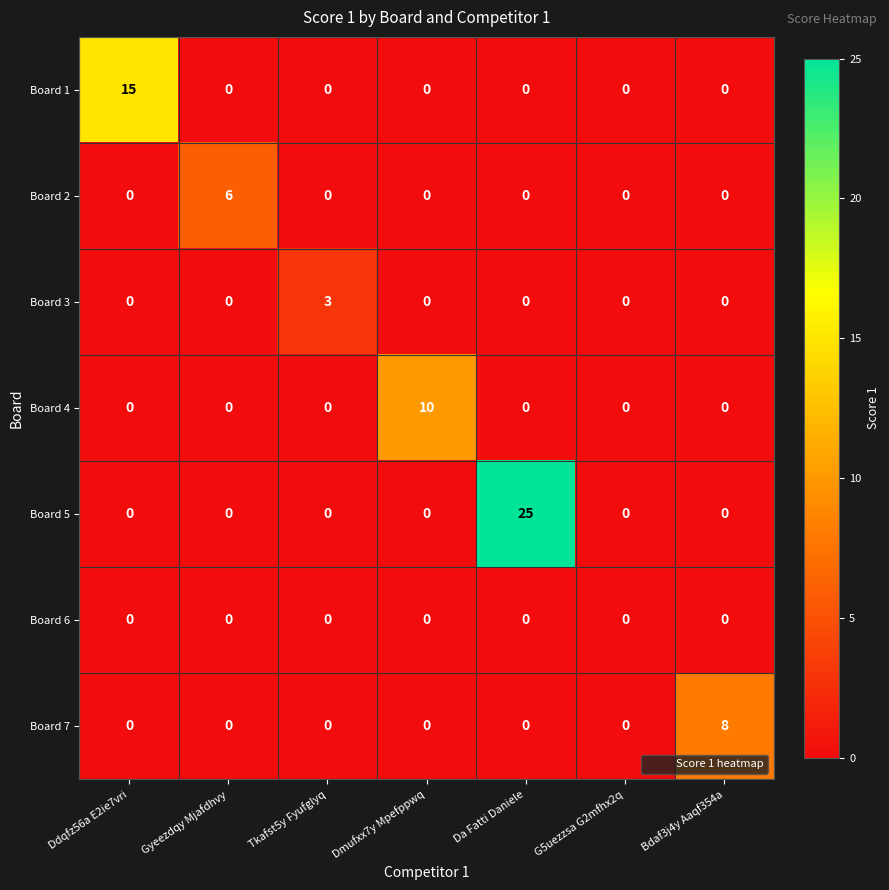

How many Board 4 values are between 0 and 1?

6